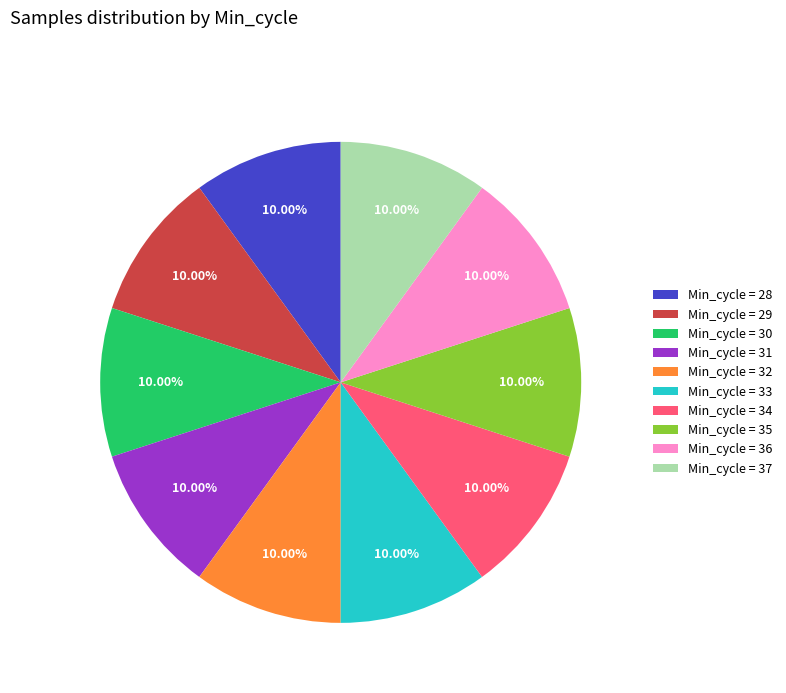

Approximately how many times larger is the value at Min_cycle = 37 compared to Min_cycle = 34?

1.0